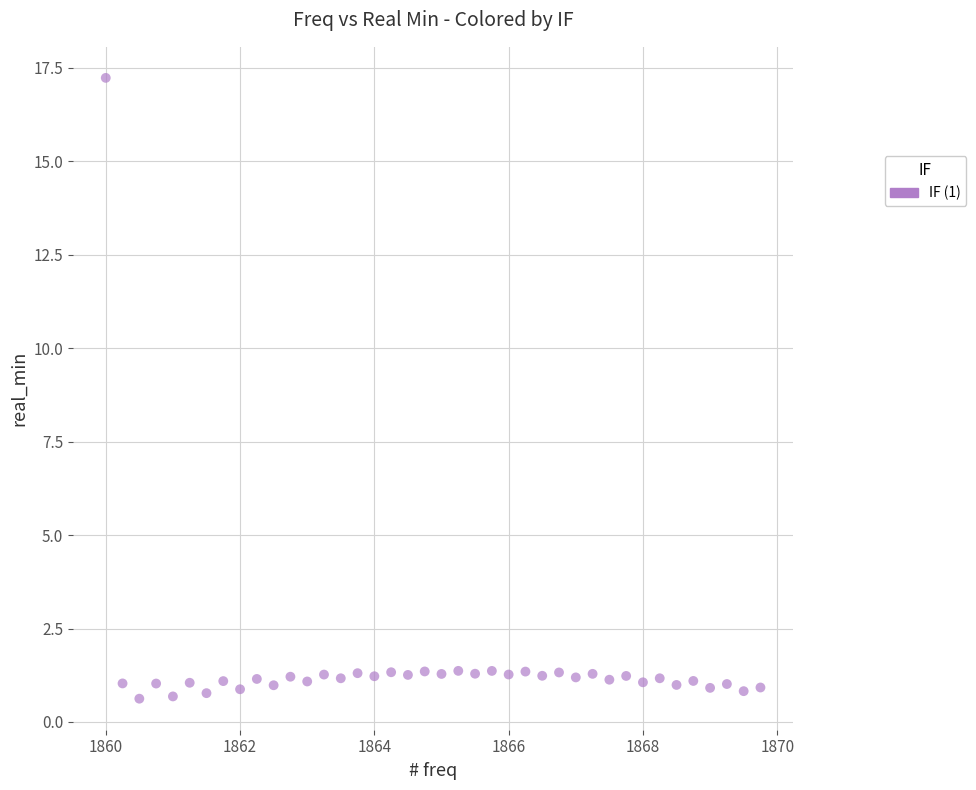

What is the range of Y values (max minus min)?

16.6